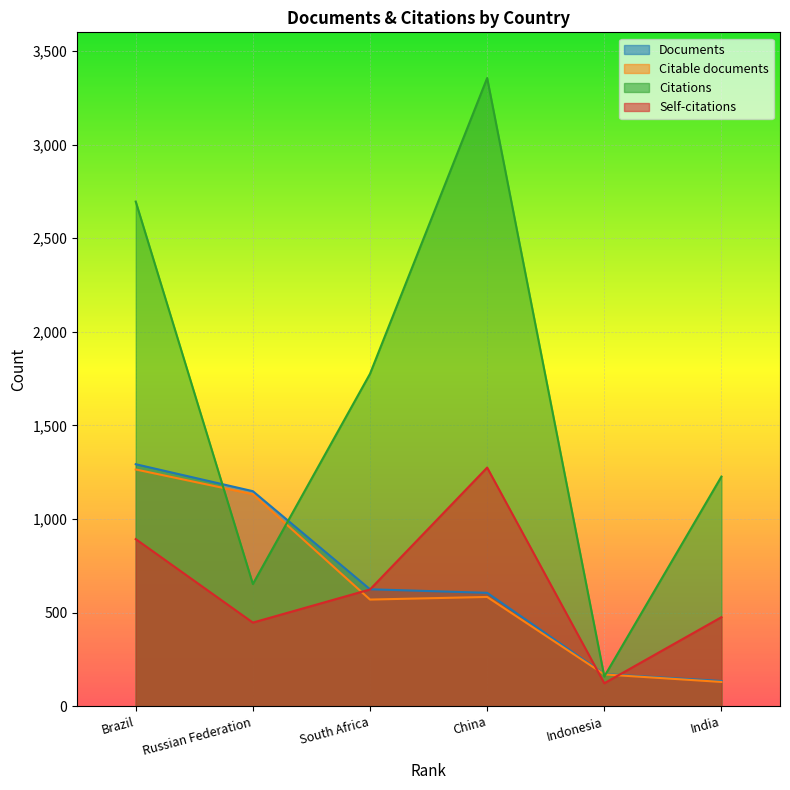

Which category has the highest value across all series?

China